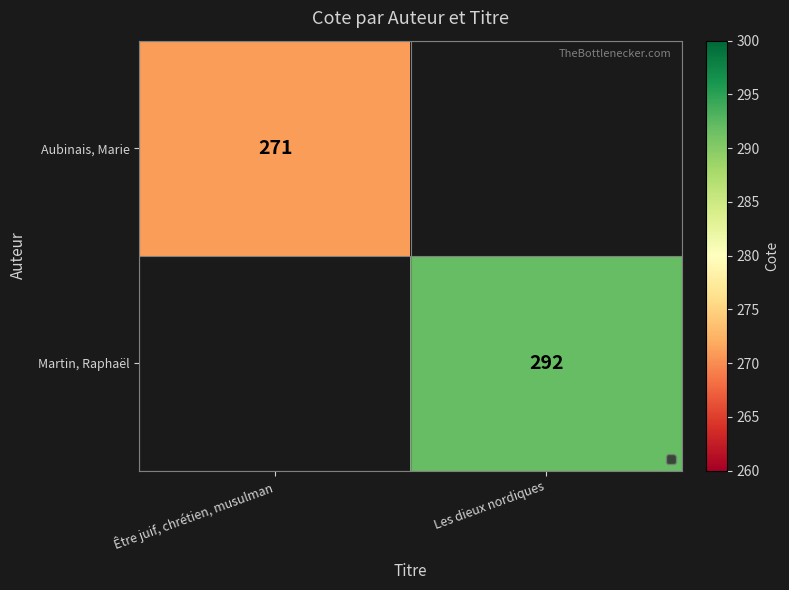

Is the value of Martin, Raphaël at Les dieux nordiques greater than the value of Aubinais, Marie at Être juif, chrétien, musulman?

Yes